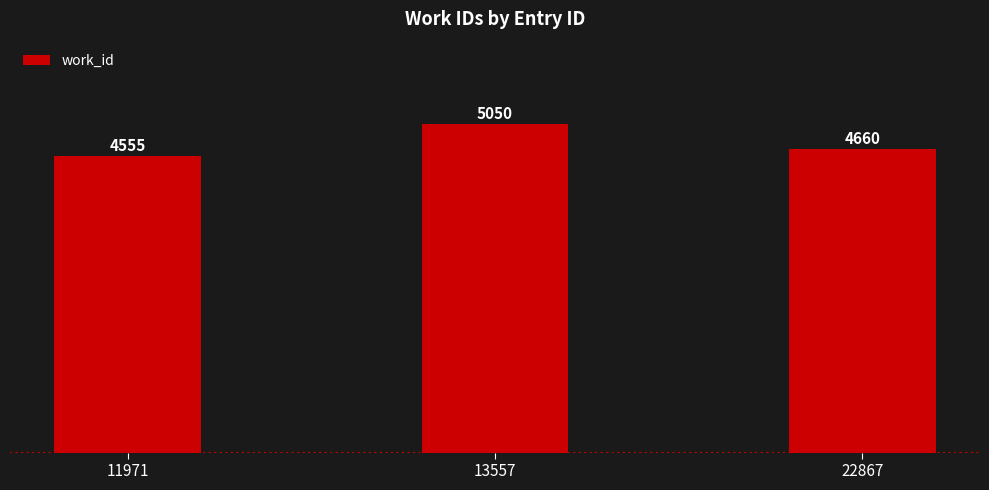

Which has a higher value, 13557 or 11971?

13557